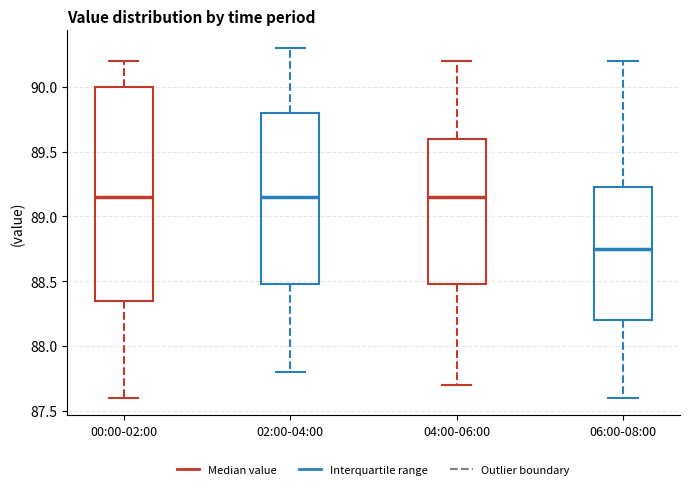

Reading left to right, read every box against the y-axis: the position of its median line, the range the box covers, and the ends of its whiskers. The values are not printed on the chart, so give them approximately, as read against the axis.

00:00-02:00: median 89.15, box 88.35 to 90.00, whiskers 87.60 to 90.20
02:00-04:00: median 89.15, box 88.50 to 89.80, whiskers 87.80 to 90.30
04:00-06:00: median 89.15, box 88.50 to 89.60, whiskers 87.70 to 90.20
06:00-08:00: median 88.75, box 88.20 to 89.25, whiskers 87.60 to 90.20